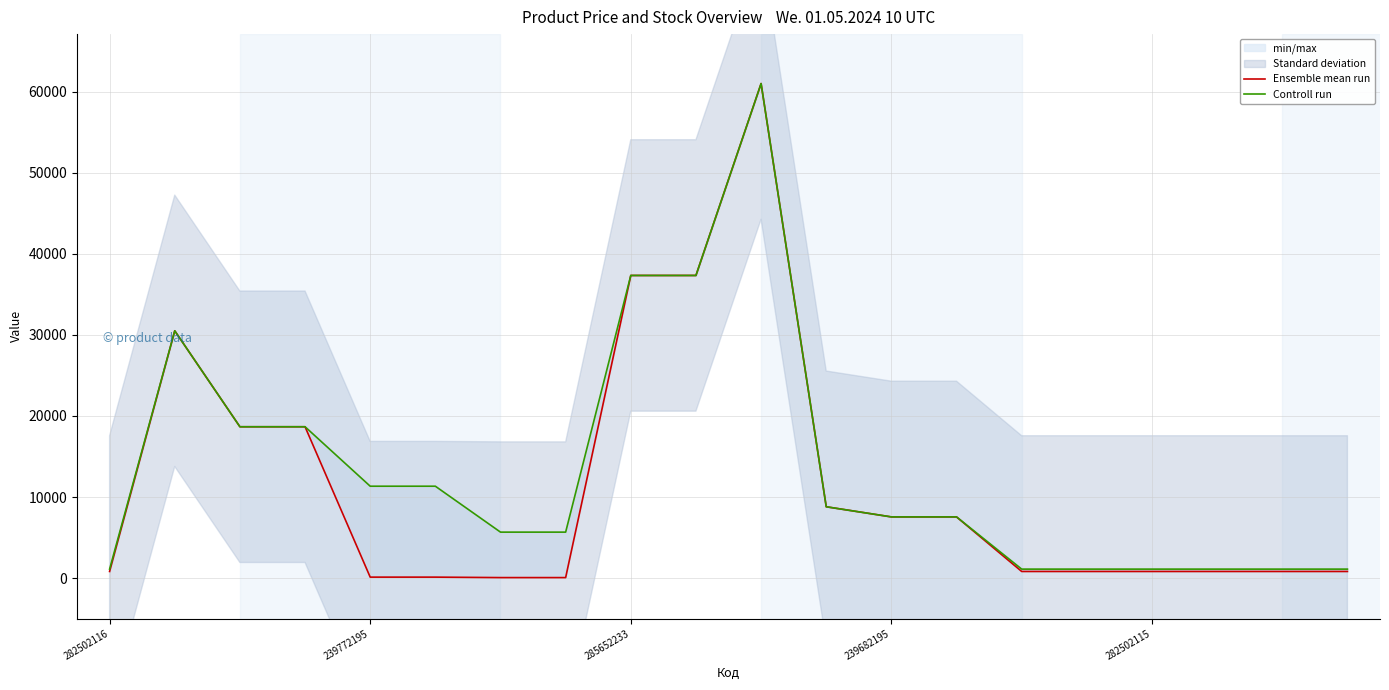

What position from the left is 239772195?

2